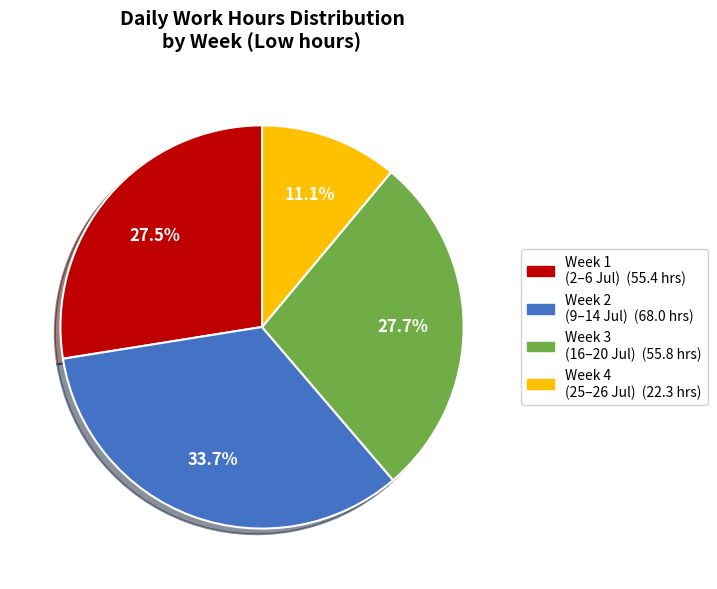

Is there any slice that represents more than half of the pie?

No